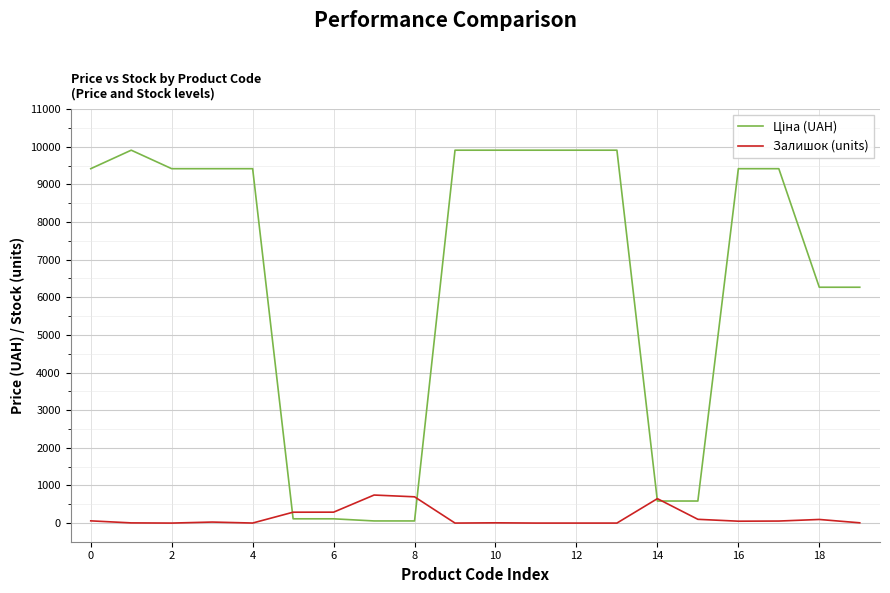

What is the maximum value shown in the chart?

9908.5